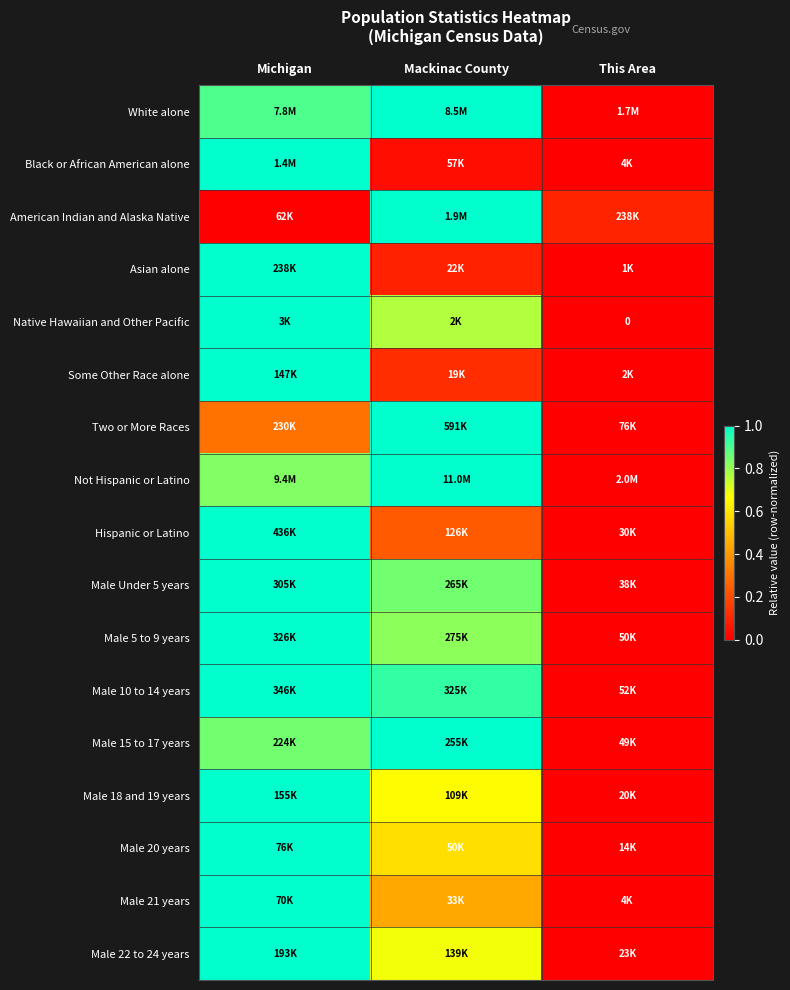

The Some Other Race alone series shows 0.2 at Mackinac County. True or false?

False